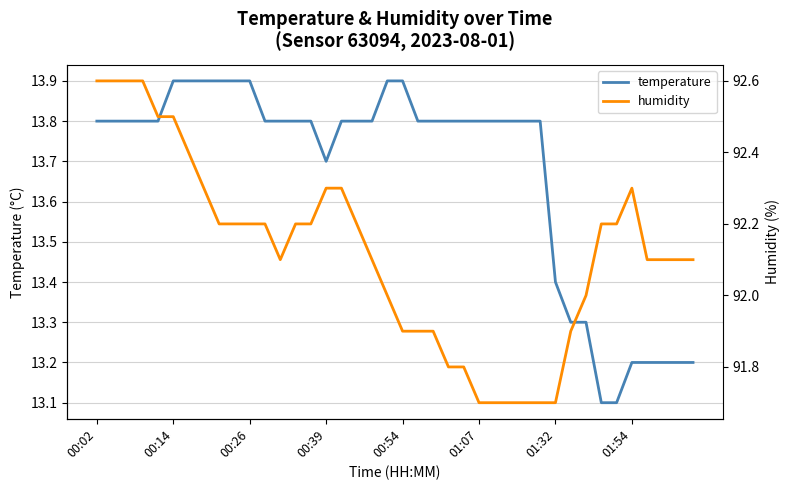

True or false: temperature and humidity intersect in this chart.

False